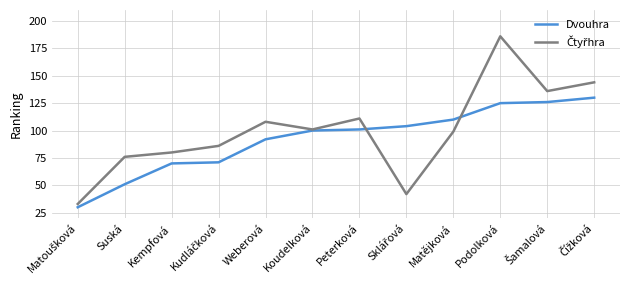

The value of Dvouhra at Suská is 88. True or false?

False